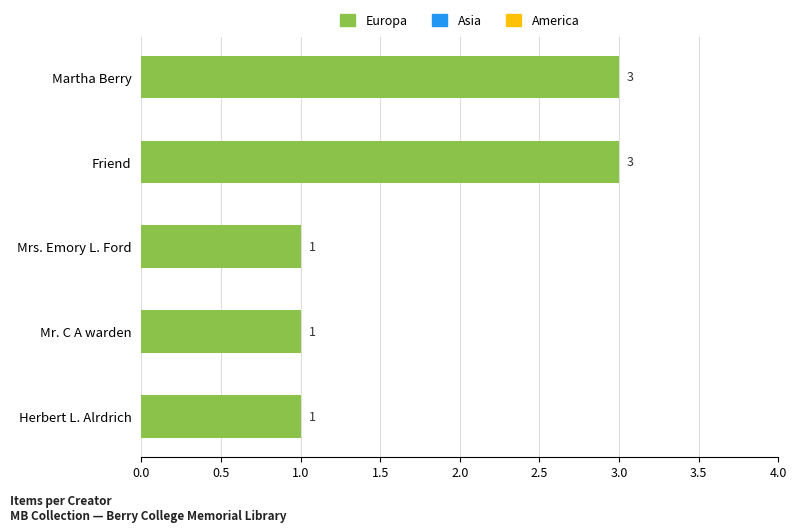

What is the greatest value displayed?

3